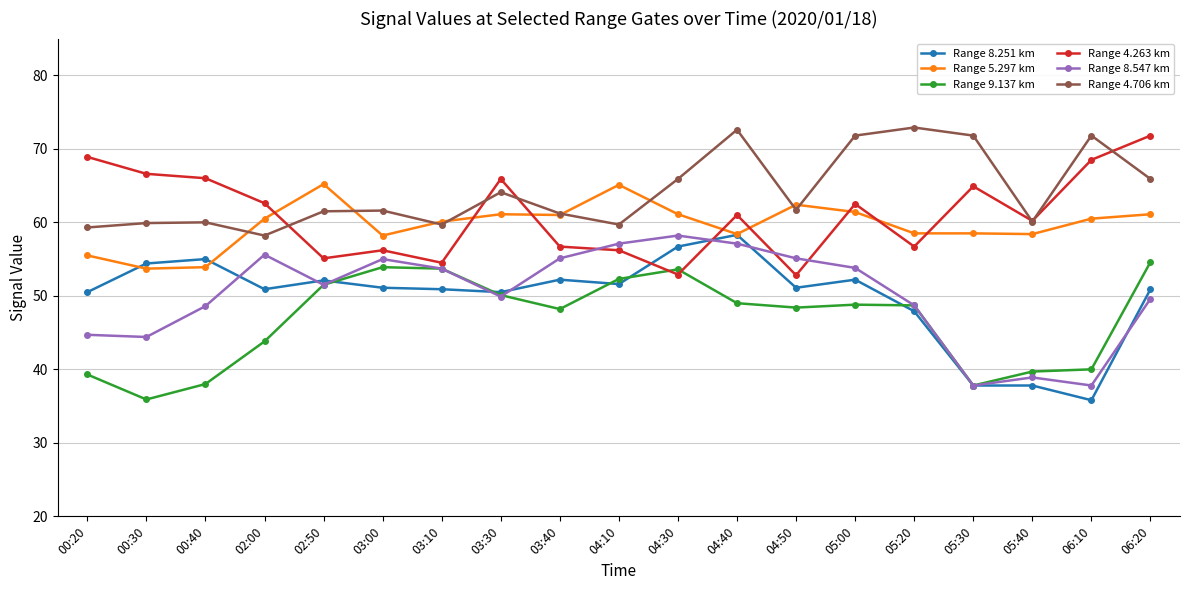

What is the highest value of the Range 4.263 km series?

71.8